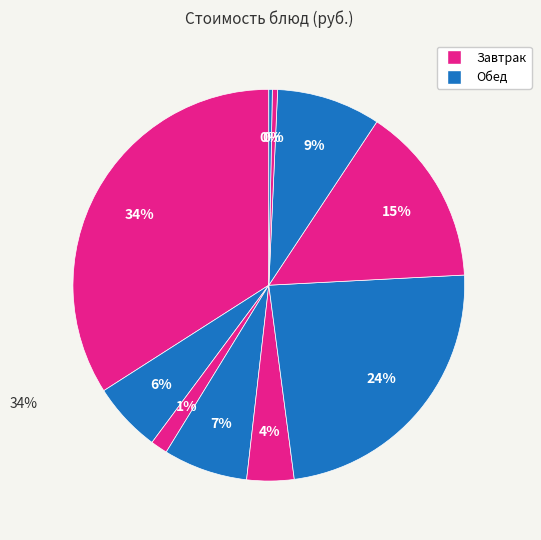

Count the number of slices in the pie.

10